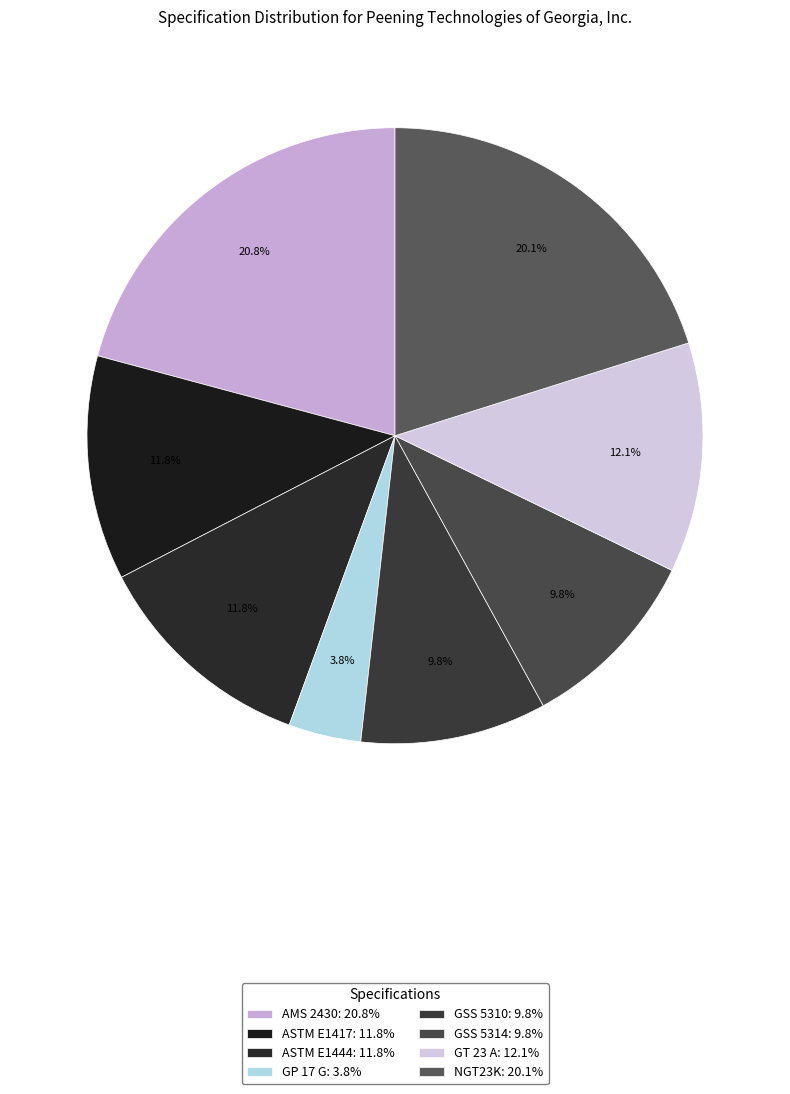

Is it true that GSS 5310 is 23% of the pie?

False